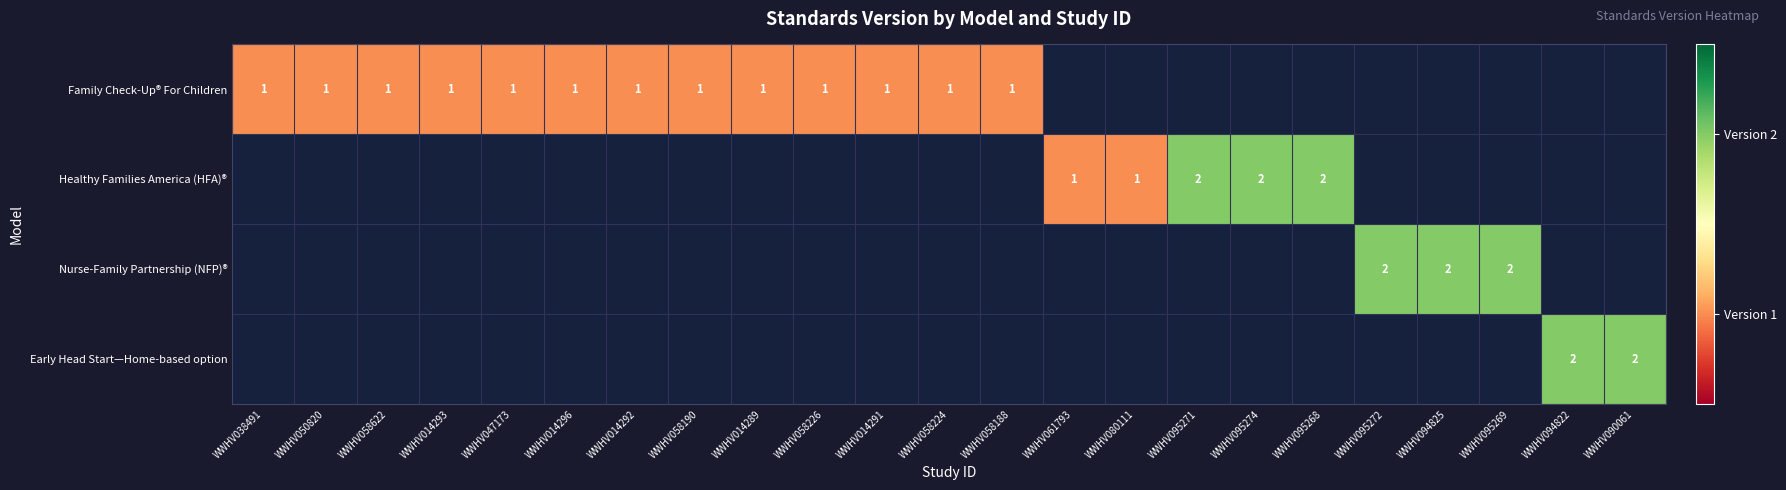

Count the number of categories in the chart.

23